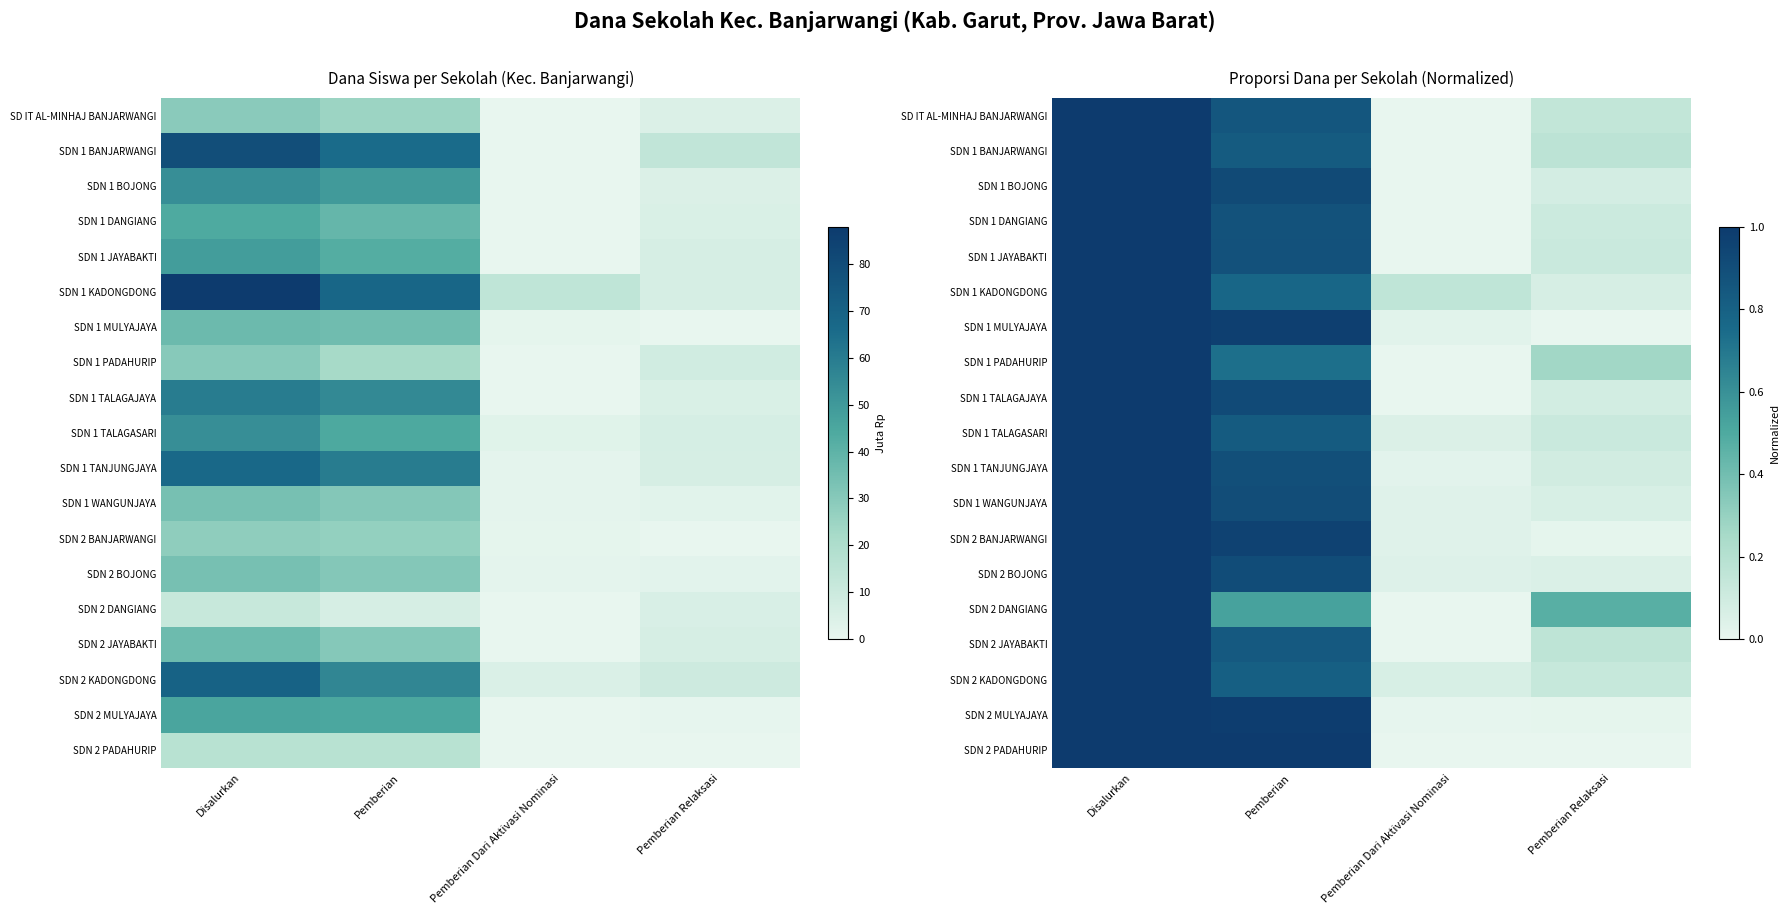

What is the highest value of the SDN 1 WANGUNJAYA series?

1.0